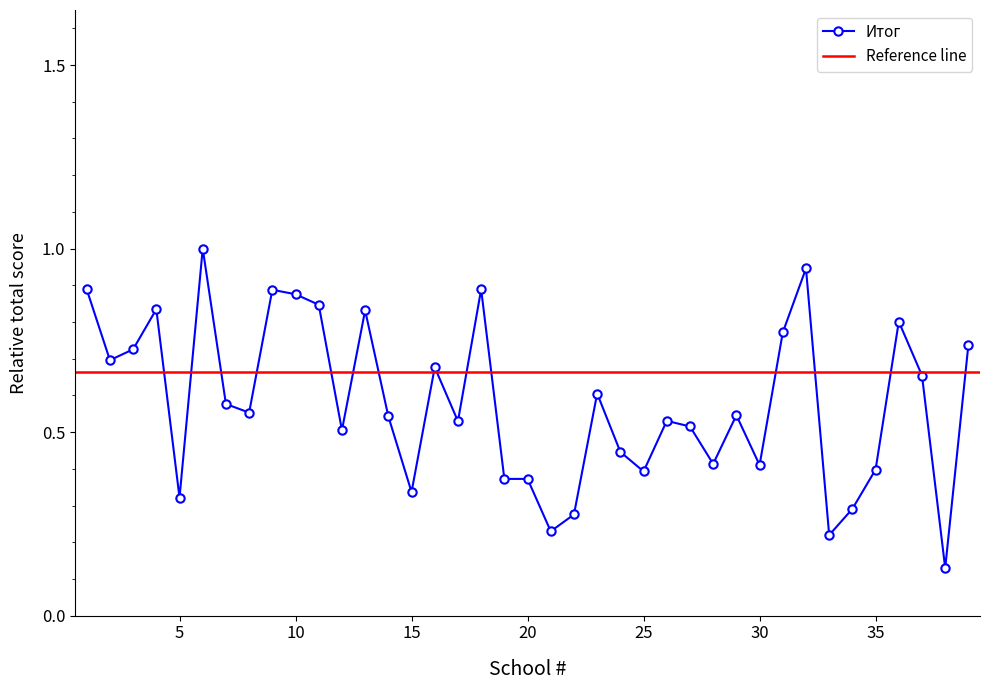

Which has a higher value, 17 or 37?

37